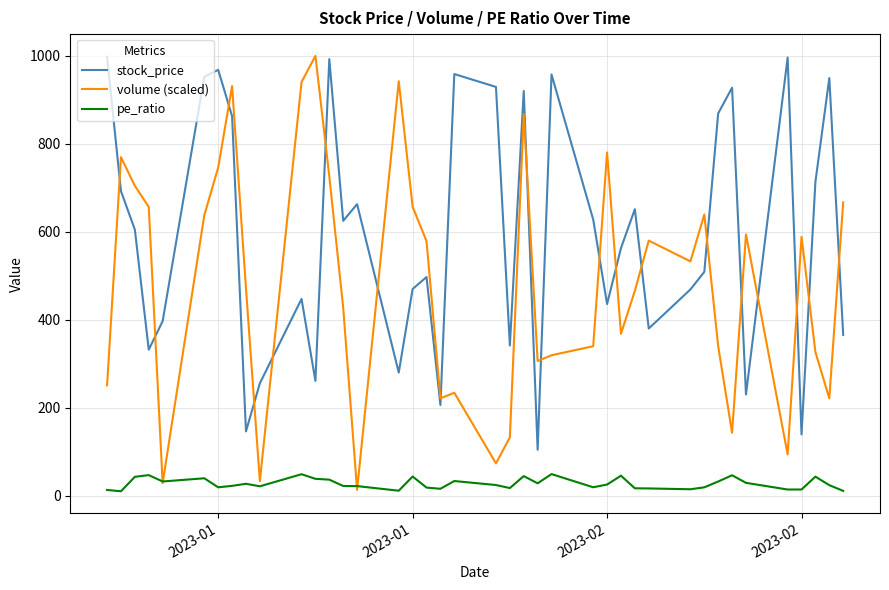

Which series has the widest spread of values?

volume (scaled)